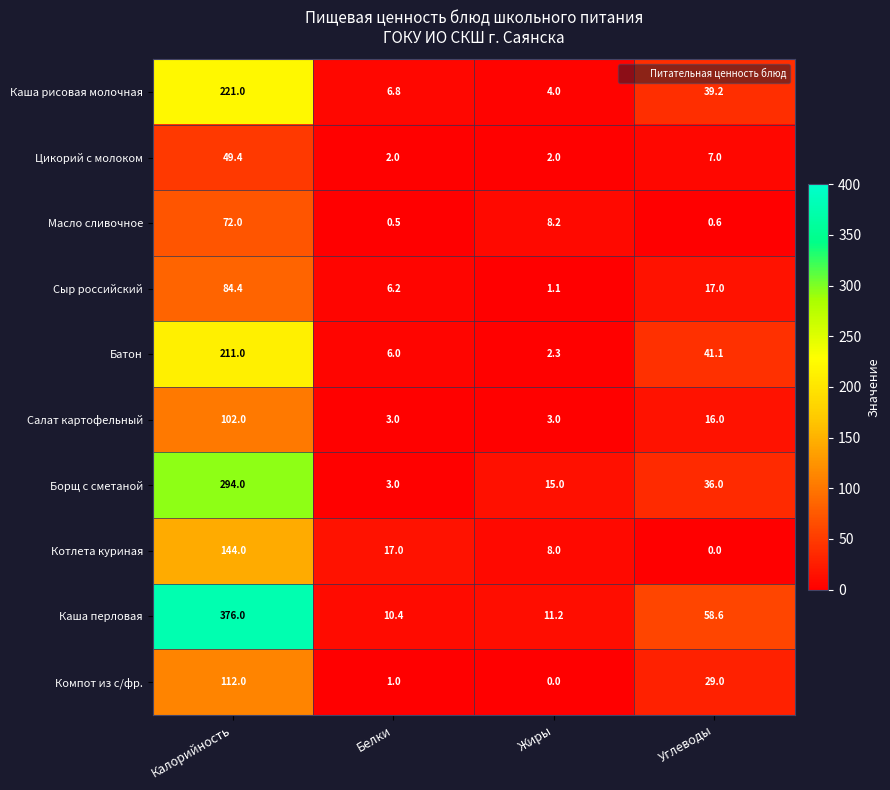

What is the total value across all series at Белки?

55.9